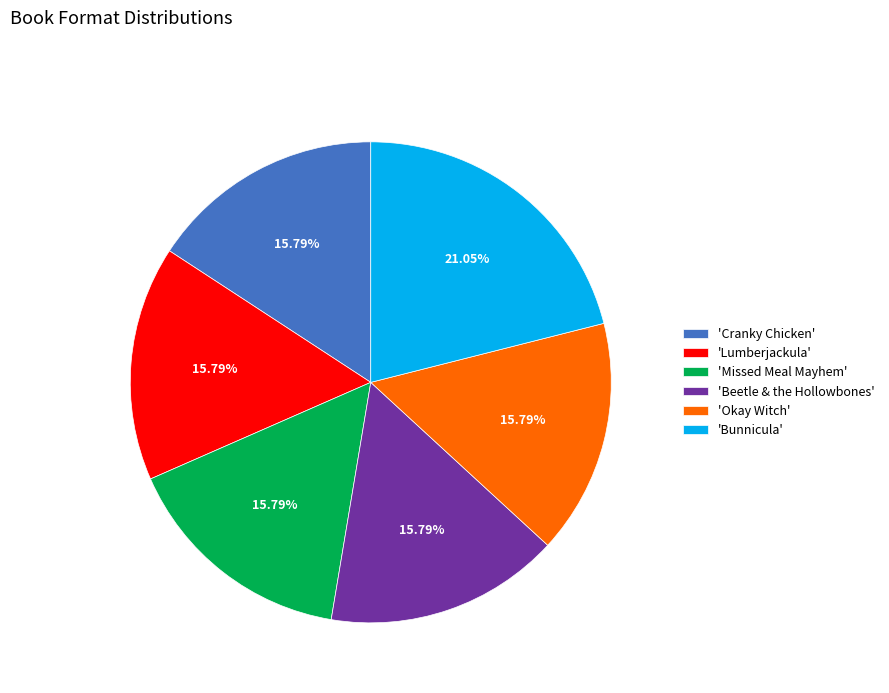

Does any single category account for the majority?

No